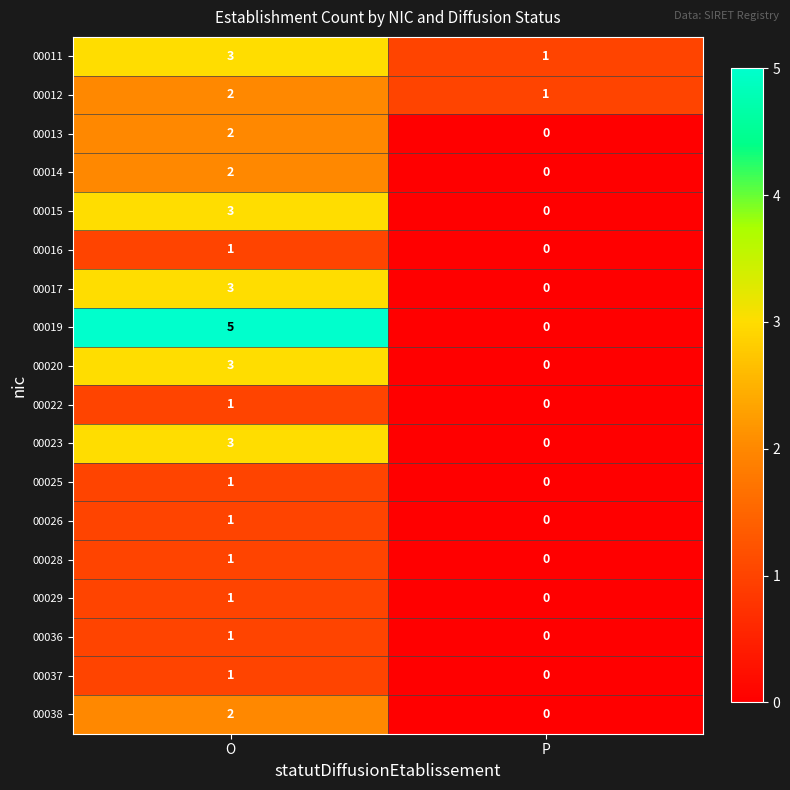

What is the approximate value of 00011 at O?

3